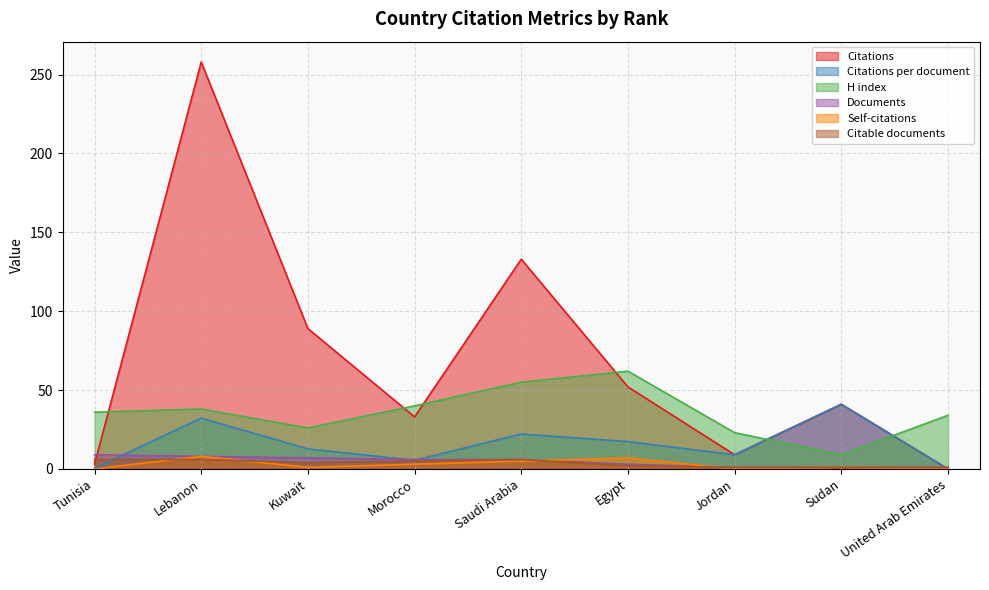

What position from the left is Saudi Arabia?

5